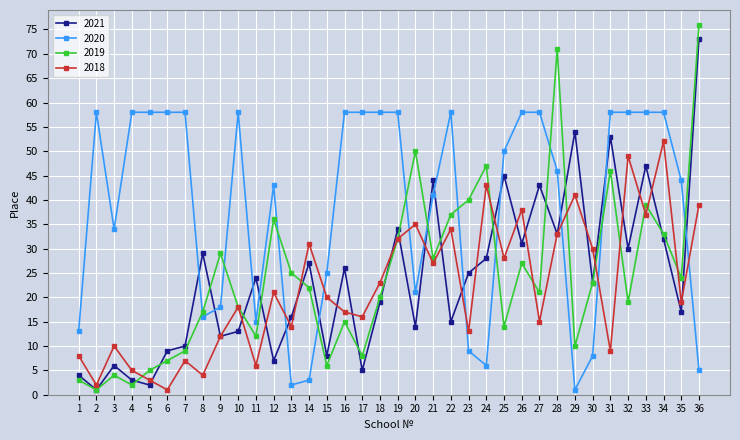

What is the value of the 2018 point at the 33rd from the left?

37